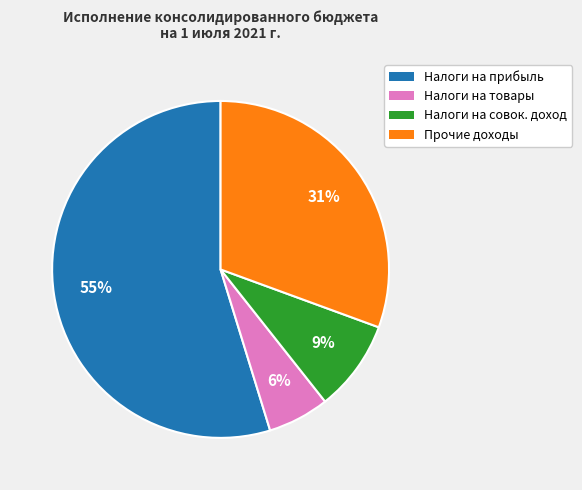

Is there a majority slice in this chart?

Yes